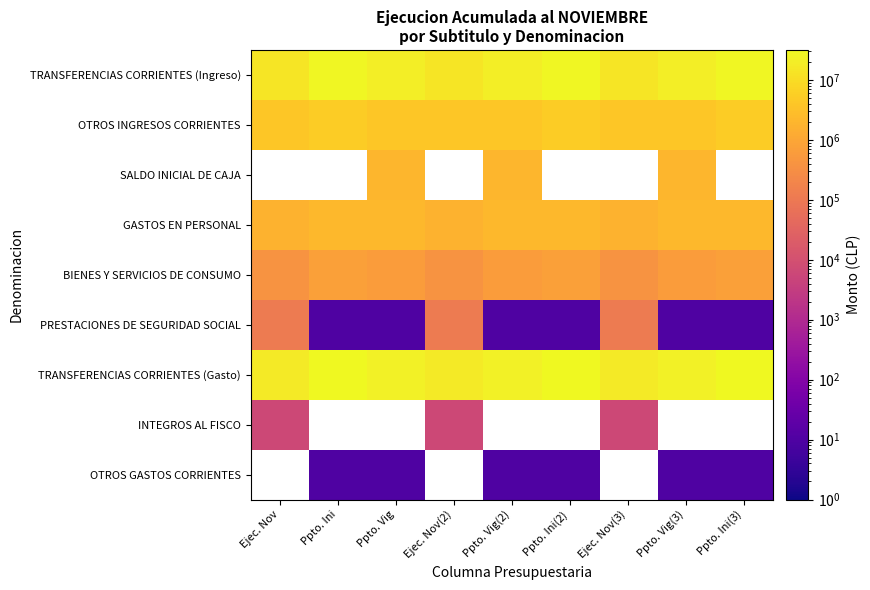

True or false: SALDO INICIAL DE CAJA has a value of 2076484 at Ppto. Vig(3).

True